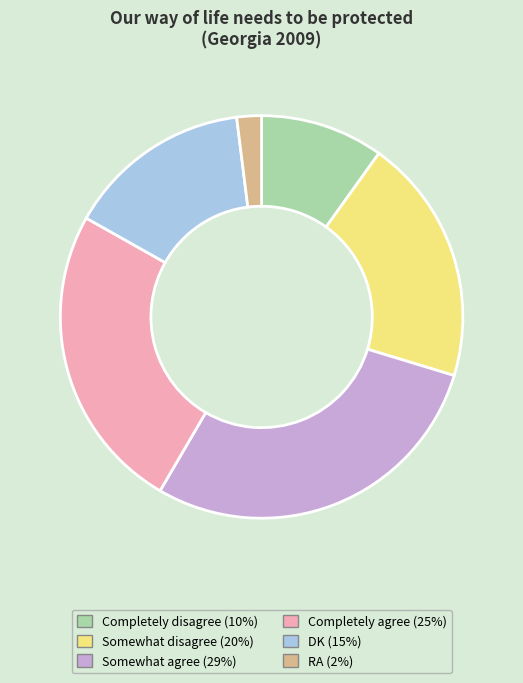

What is the ratio of the value at Completely disagree (10%) to the value at RA (2%)?

5.0